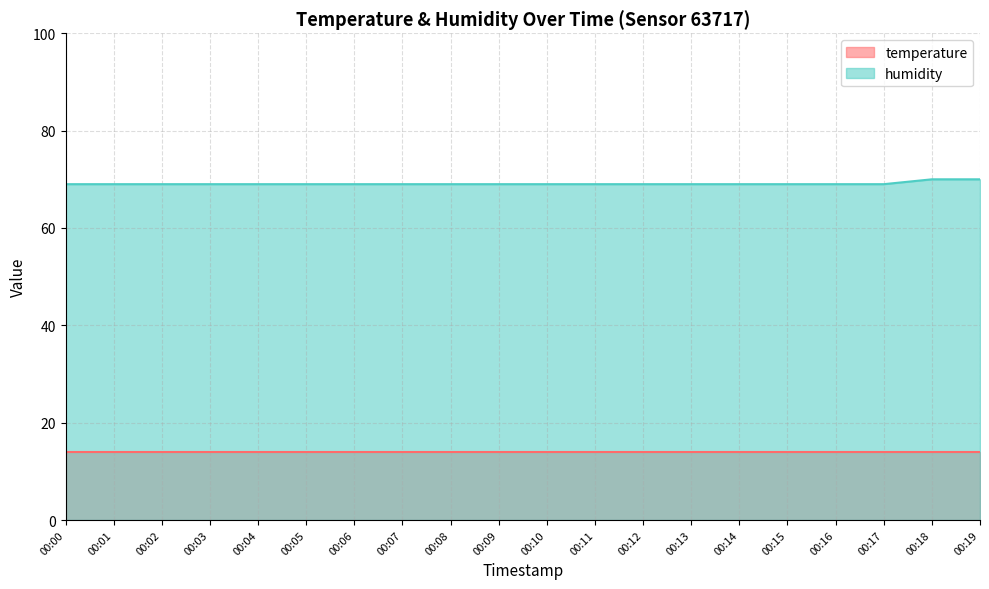

Rank the categories by value from highest to lowest.

00:18, 00:19, 00:00, 00:01, 00:02, 00:03, 00:04, 00:05, 00:06, 00:07, 00:08, 00:09, 00:10, 00:11, 00:12, 00:13, 00:14, 00:15, 00:16, 00:17